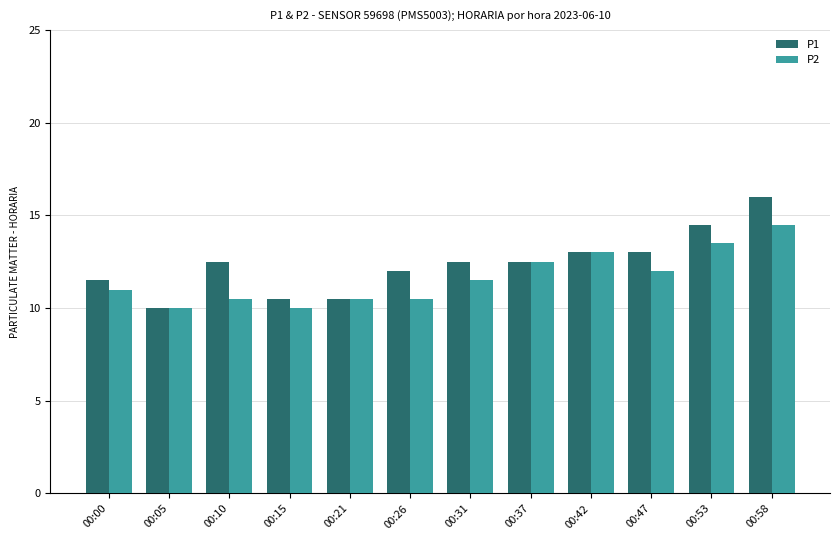

Where does the P1 series first go above 12?

00:10